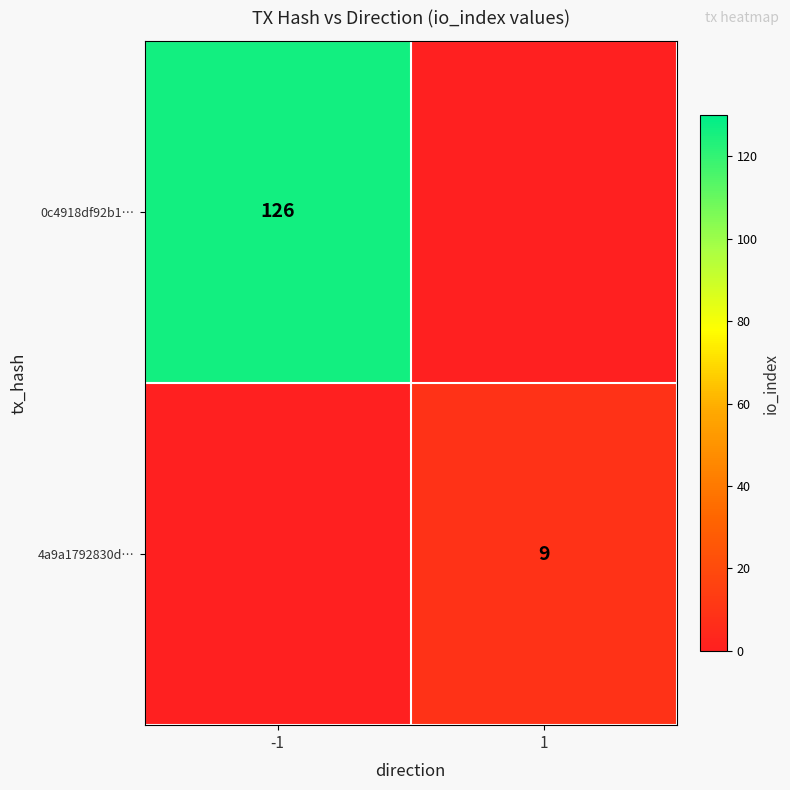

Is it true that 4a9a1792830d… equals 9 at 1?

True